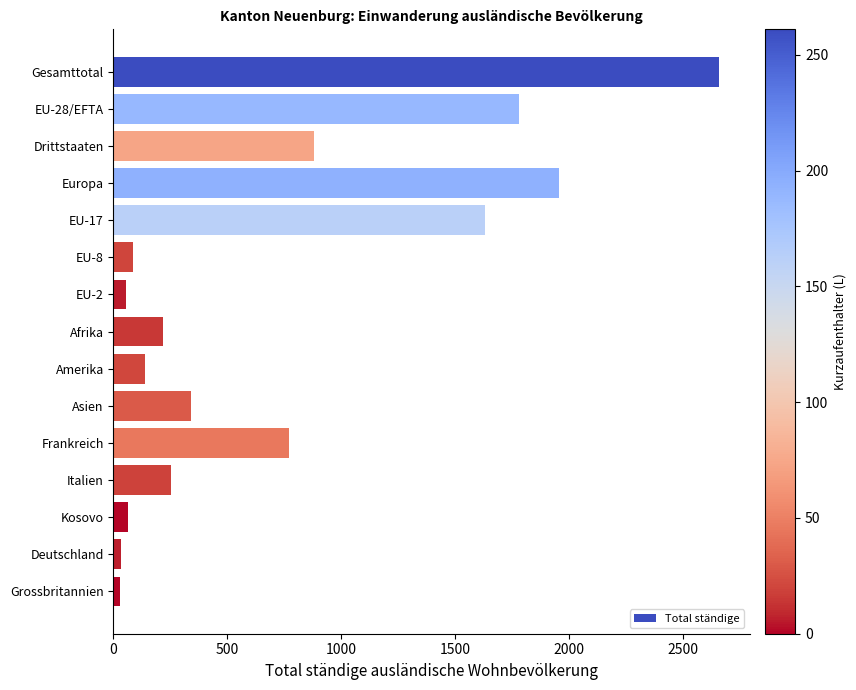

Is it true that the value at Drittstaaten is 392?

False